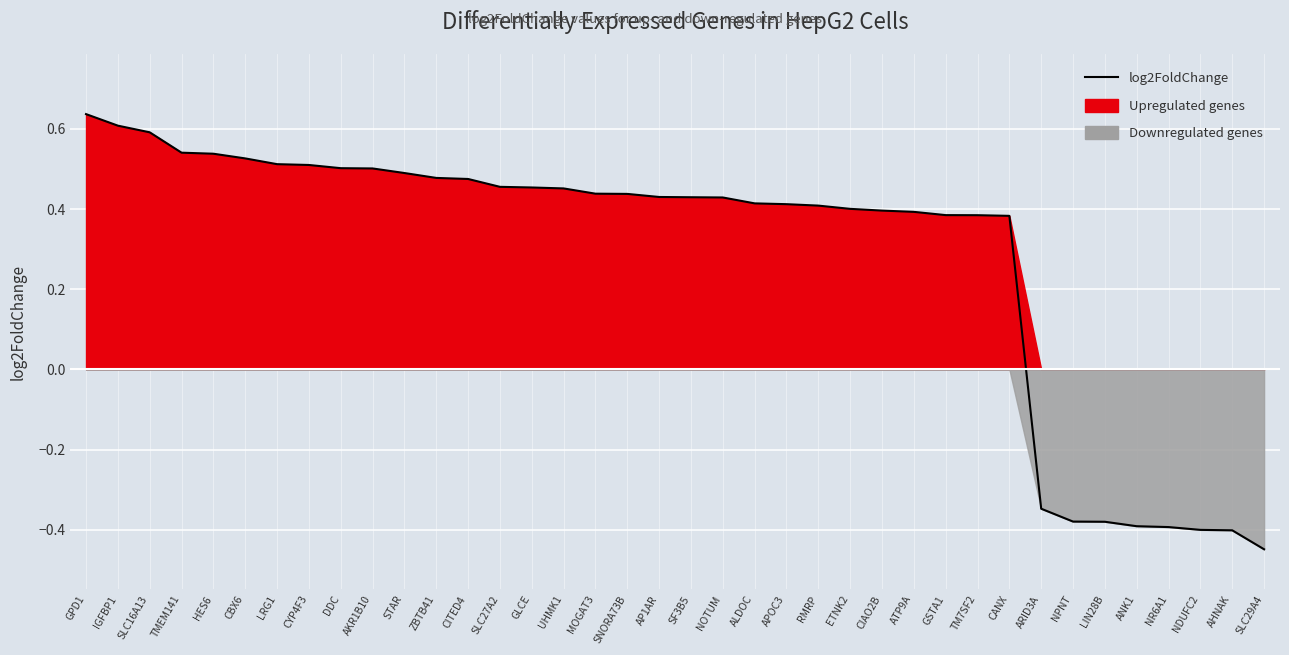

What is the value of the 25th point from the left?

0.4